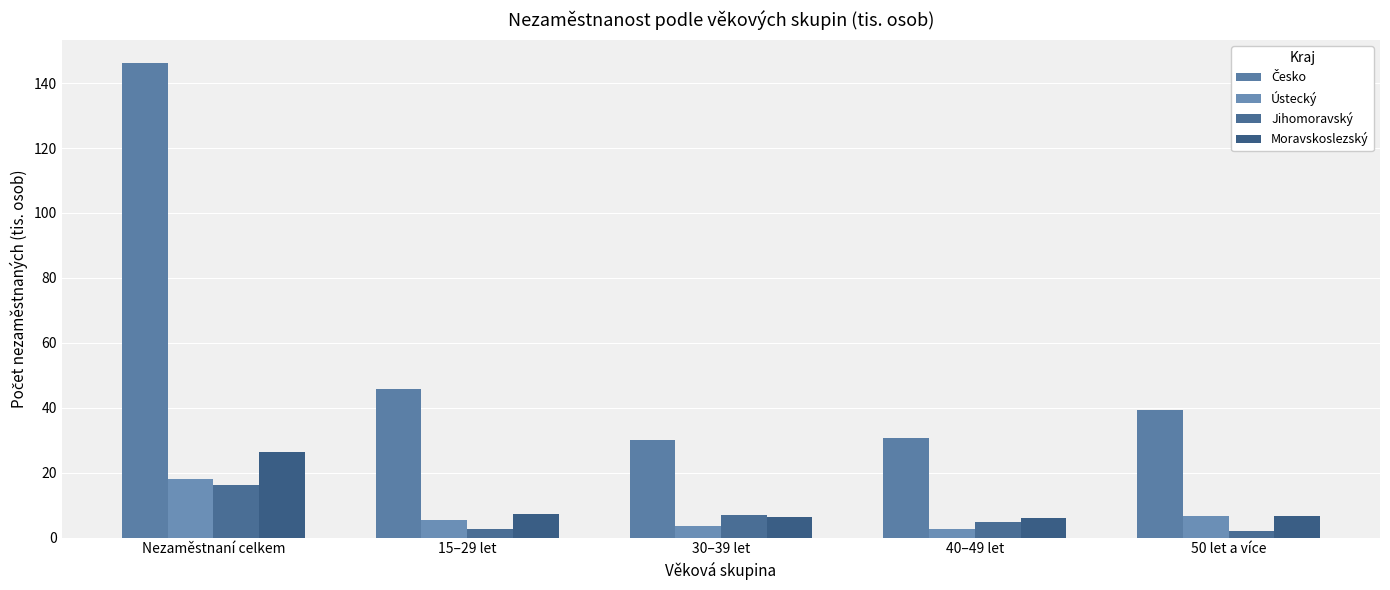

What is the label of the 4th bar from the left?

40–49 let